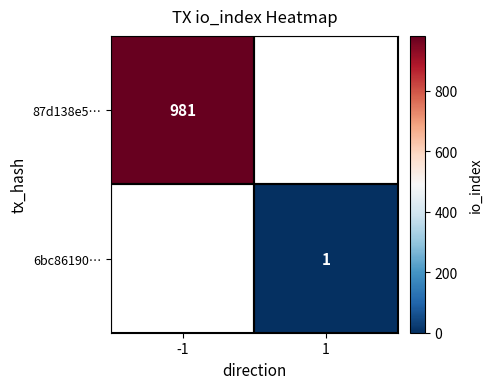

Is it true that 87d138e5… equals 1728 at -1?

False